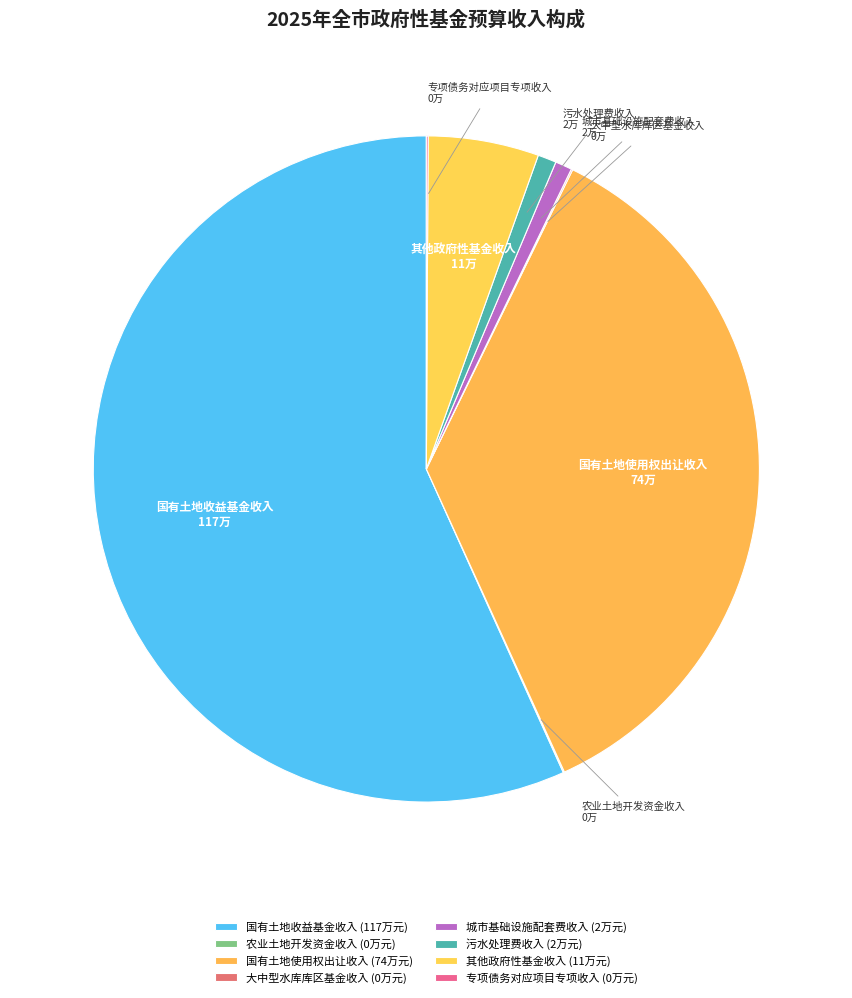

How many slices are in this pie chart?

8